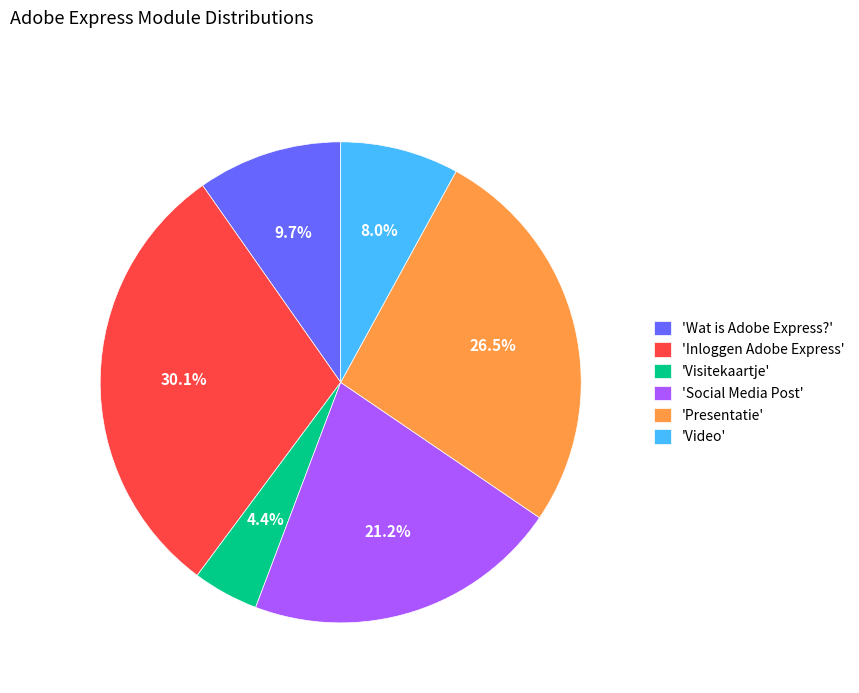

Is the sum of 'Social Media Post' and 'Wat is Adobe Express?' greater than half?

No